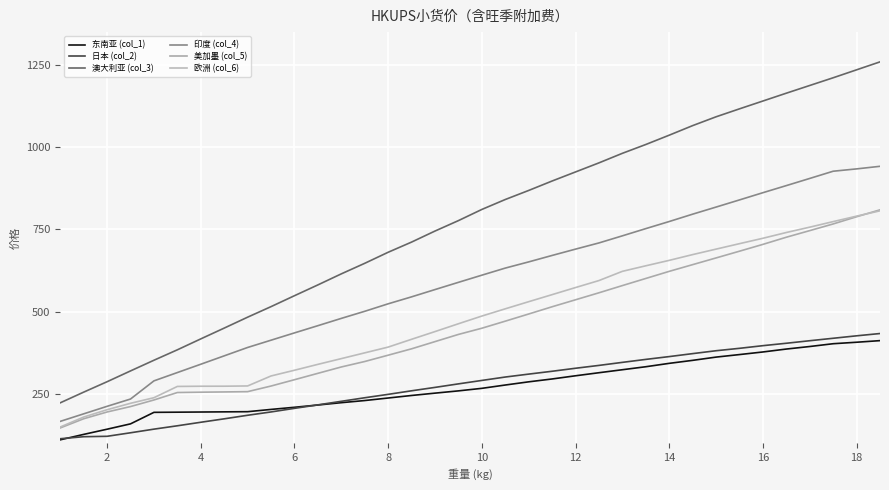

Is this an area chart (filled region under the line)?

No